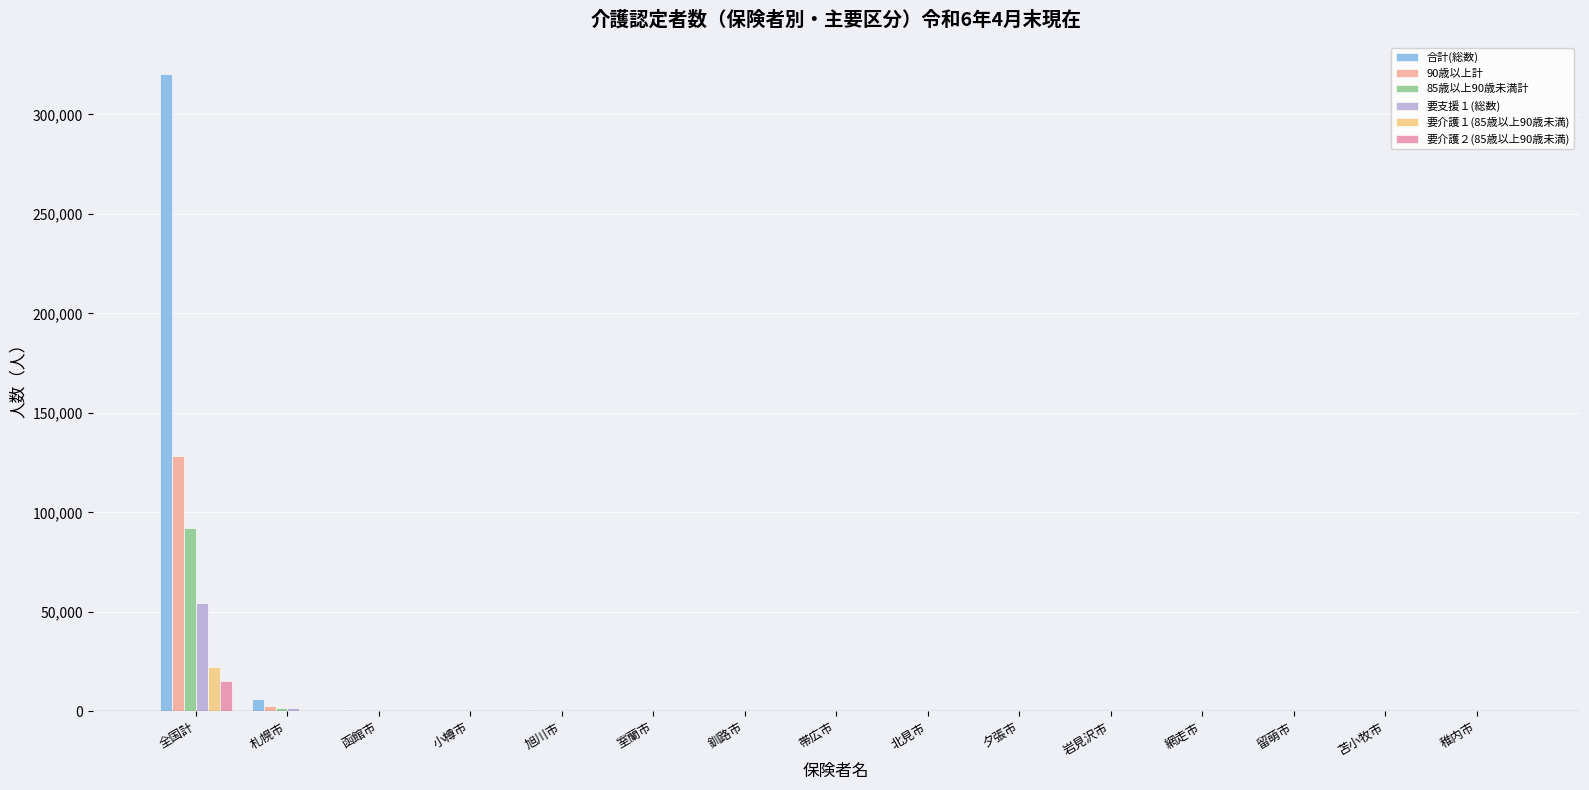

What is the maximum value for 要支援１(総数)?

54476